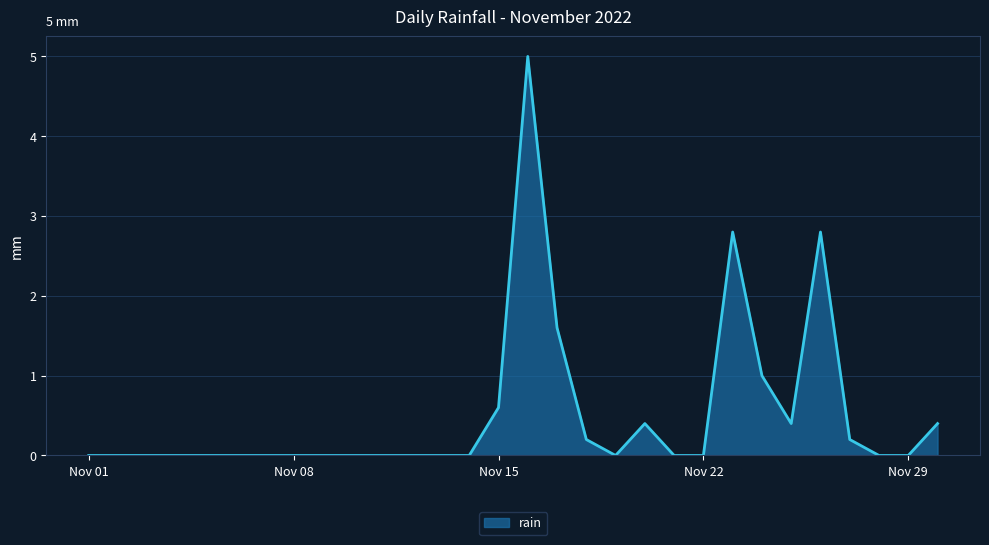

What is the maximum value shown in the chart?

5.0